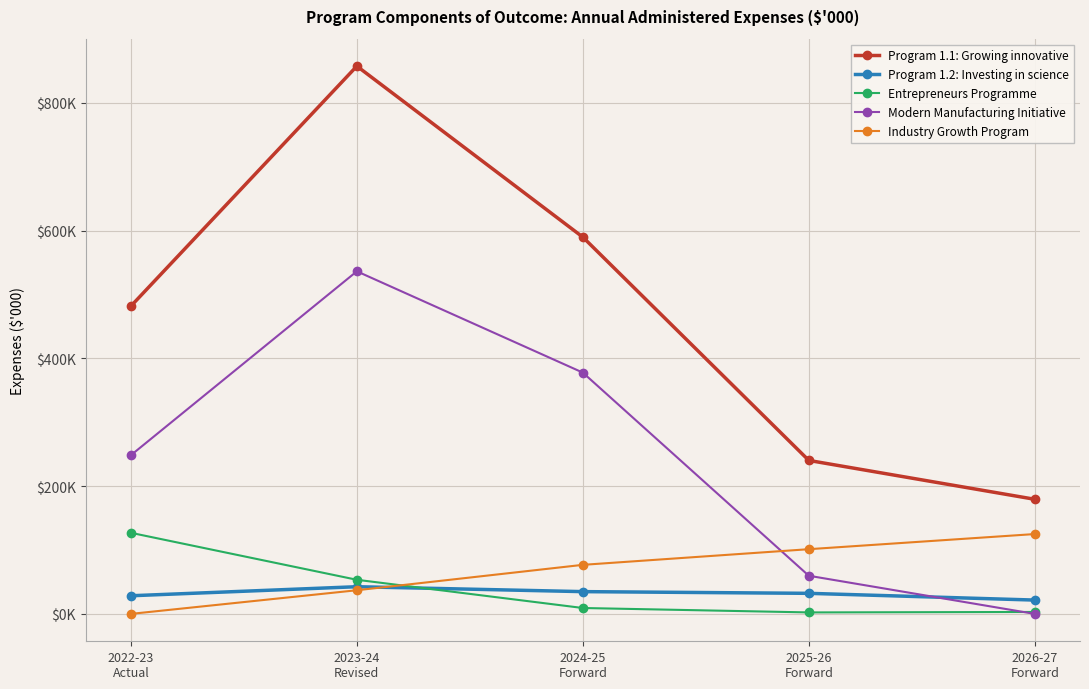

Reading left to right, extract all data points from this chart.

Program 1.1: Growing innovative: 2022-23
Actual=481660	2023-24
Revised=857333	2024-25
Forward=589706	2025-26
Forward=240173	2026-27
Forward=179366
Program 1.2: Investing in science: 2022-23
Actual=28374	2023-24
Revised=42533	2024-25
Forward=34844	2025-26
Forward=32171	2026-27
Forward=21620
Entrepreneurs Programme: 2022-23
Actual=126900	2023-24
Revised=53384	2024-25
Forward=9208	2025-26
Forward=2298	2026-27
Forward=3008
Modern Manufacturing Initiative: 2022-23
Actual=248336	2023-24
Revised=536173	2024-25
Forward=377624	2025-26
Forward=59681	2026-27
Forward=0
Industry Growth Program: 2022-23
Actual=0	2023-24
Revised=37010	2024-25
Forward=76765	2025-26
Forward=101264	2026-27
Forward=124961